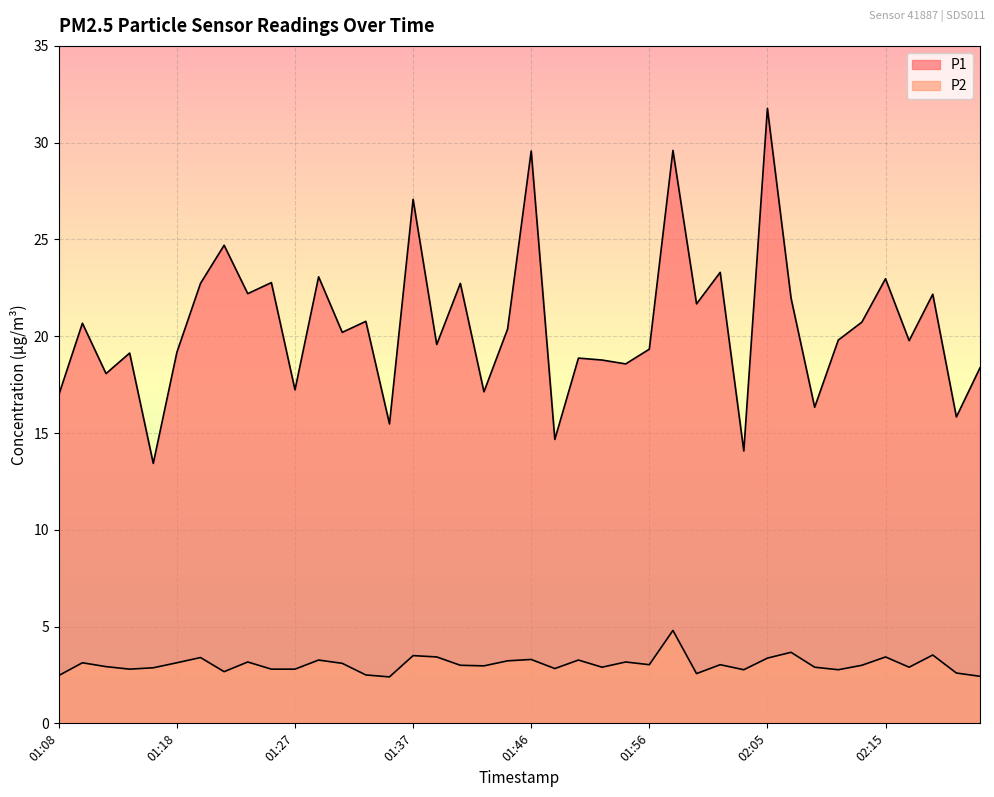

List the series in order of their overall mean, highest first.

P1, P2